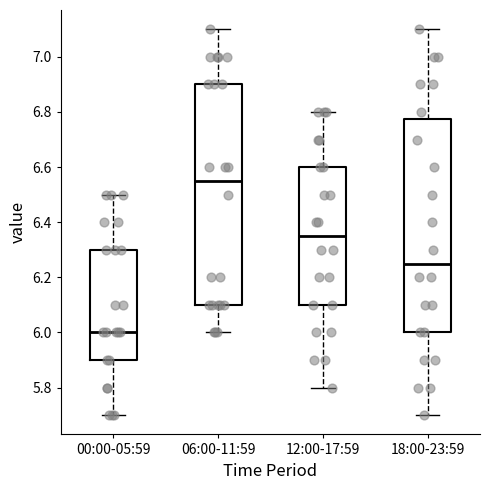

Comparing the boxes themselves (not the whiskers), which one is the tallest?

06:00-11:59